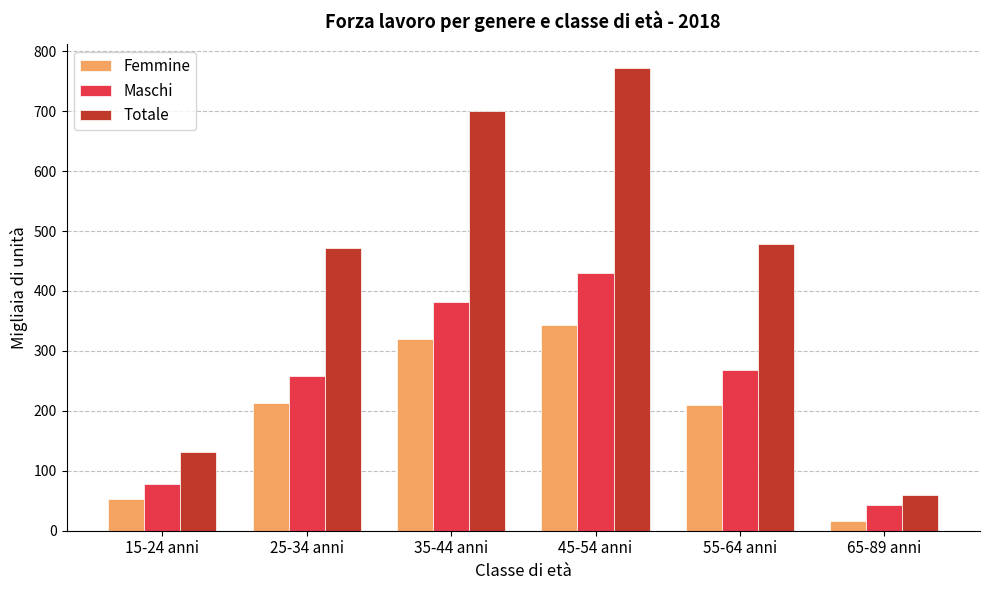

How many distinct data groups are displayed?

3